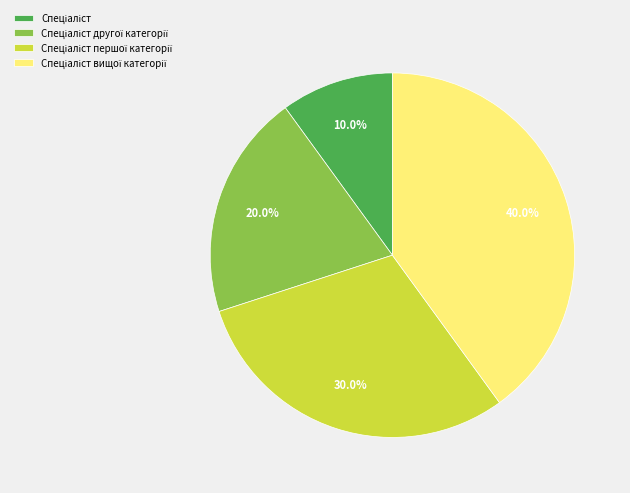

Is there a majority slice in this chart?

No